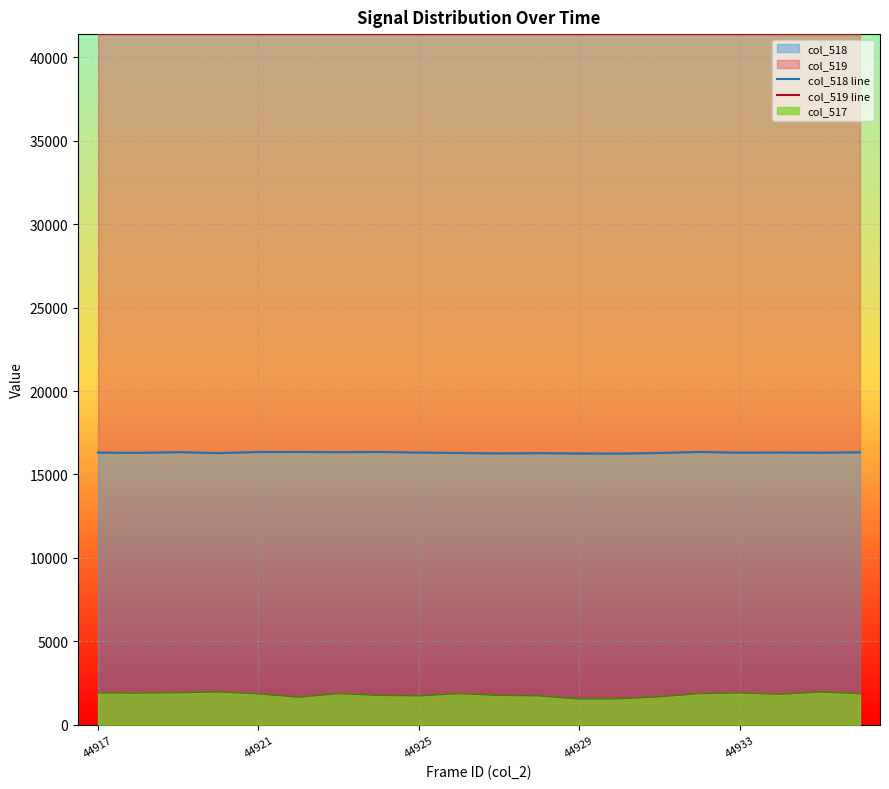

True or false: col_518 line and col_519 line cross at least once.

False